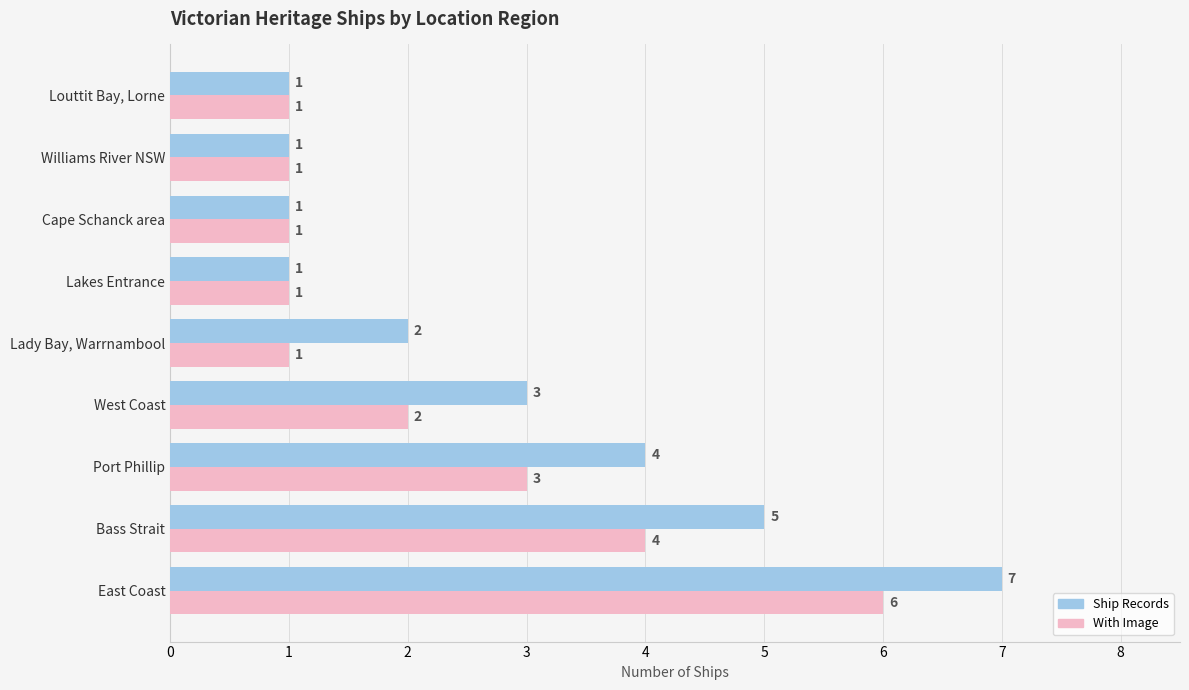

At which label is Ship Records closest to 4?

Port Phillip